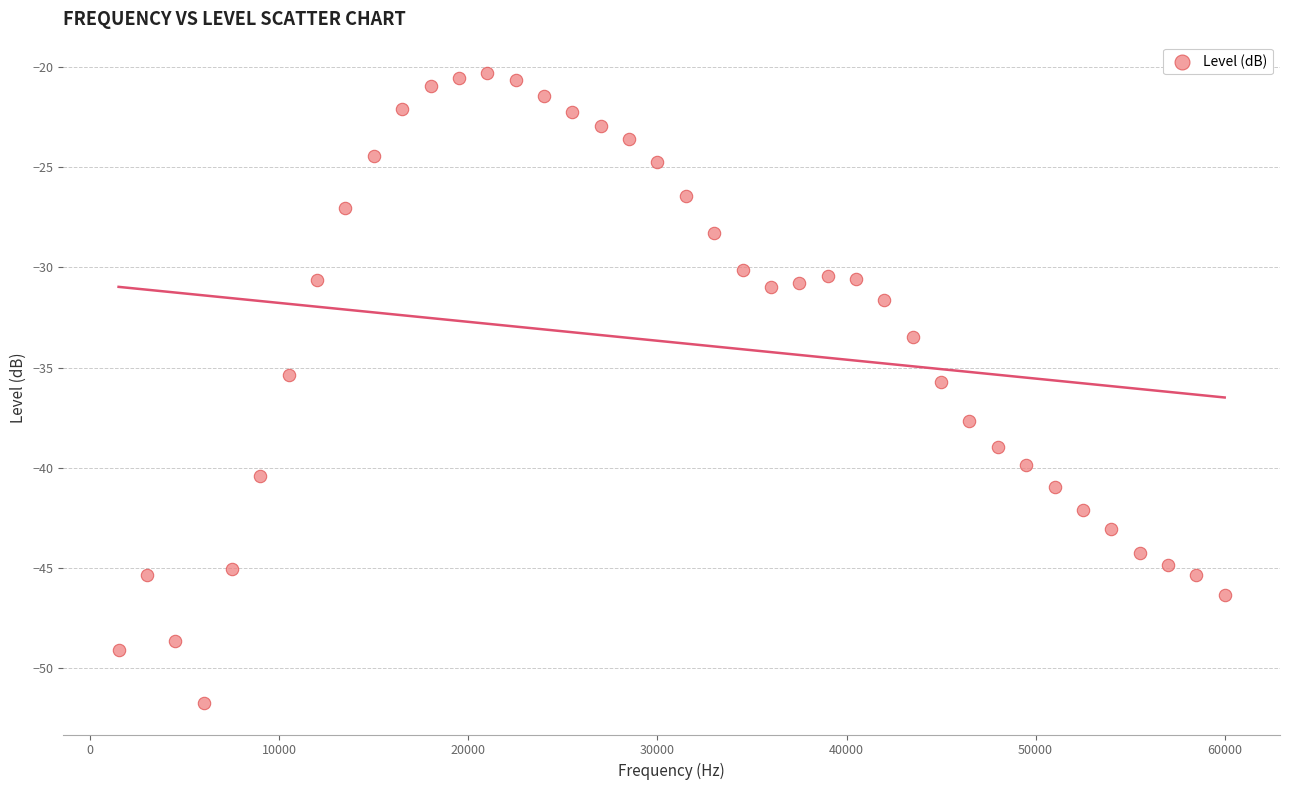

What is the range of Y values (max minus min)?

31.5